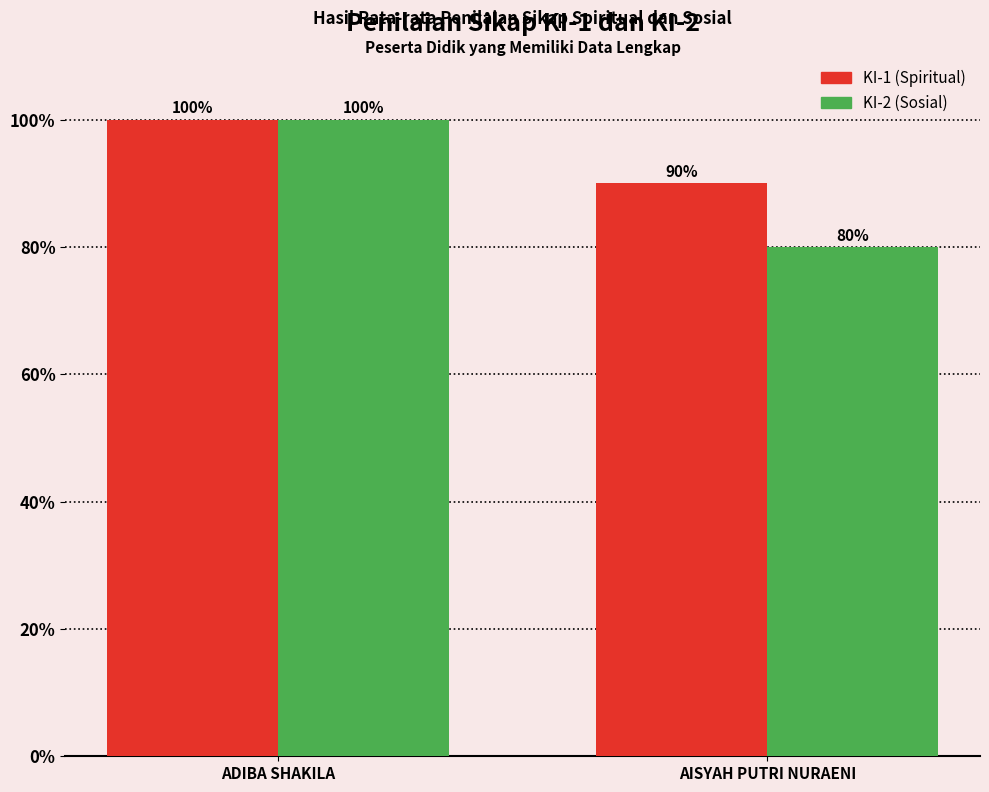

Rank the series by their average value, from lowest to highest.

KI-2 (Sosial), KI-1 (Spiritual)